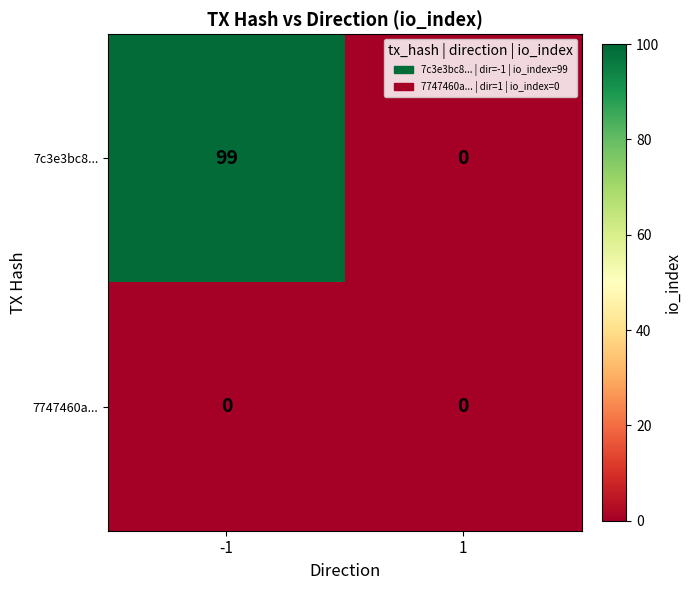

Reading left to right, list all the values displayed in this chart.

7c3e3bc8...: 99	0
7747460a...: 0	0